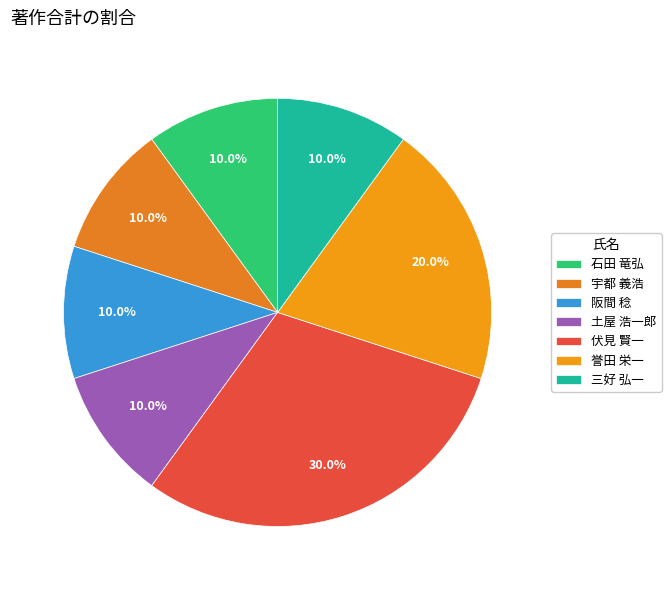

Count the number of slices in the pie.

7